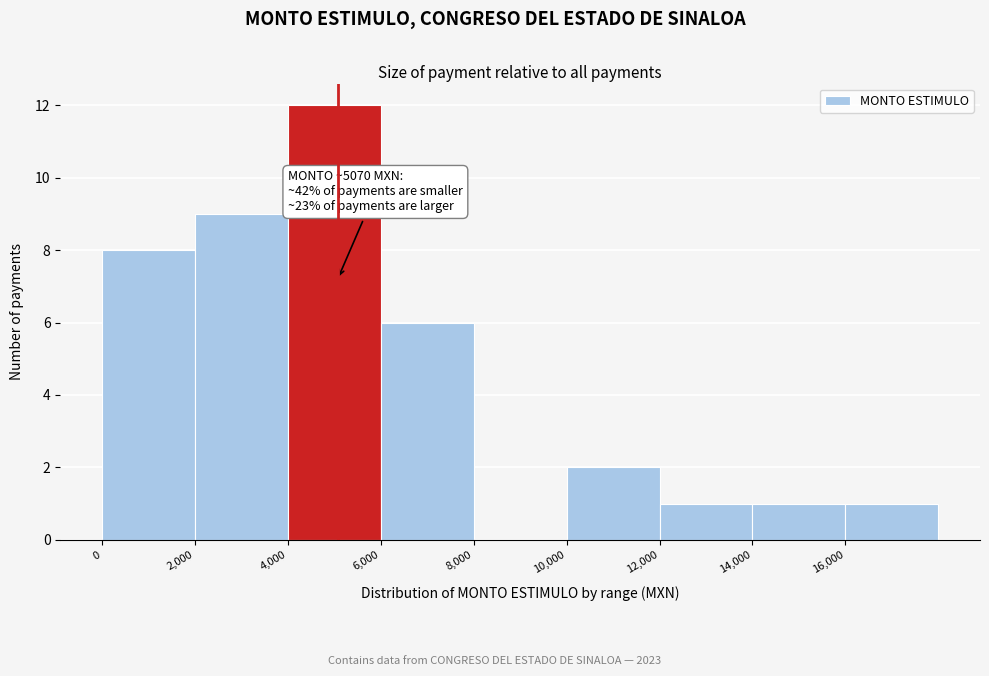

Which range on the x-axis has the tallest bar?

4000 to 6000